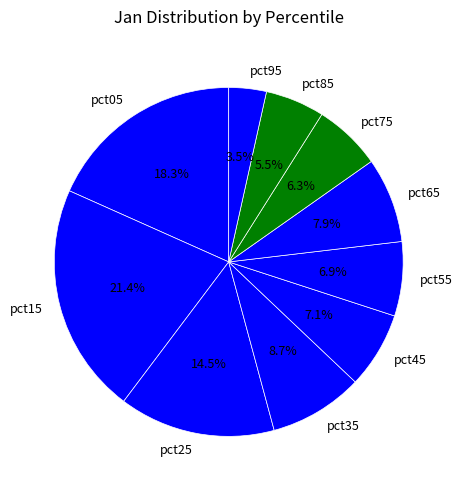

True or false: pct75 accounts for 6% of the total.

True